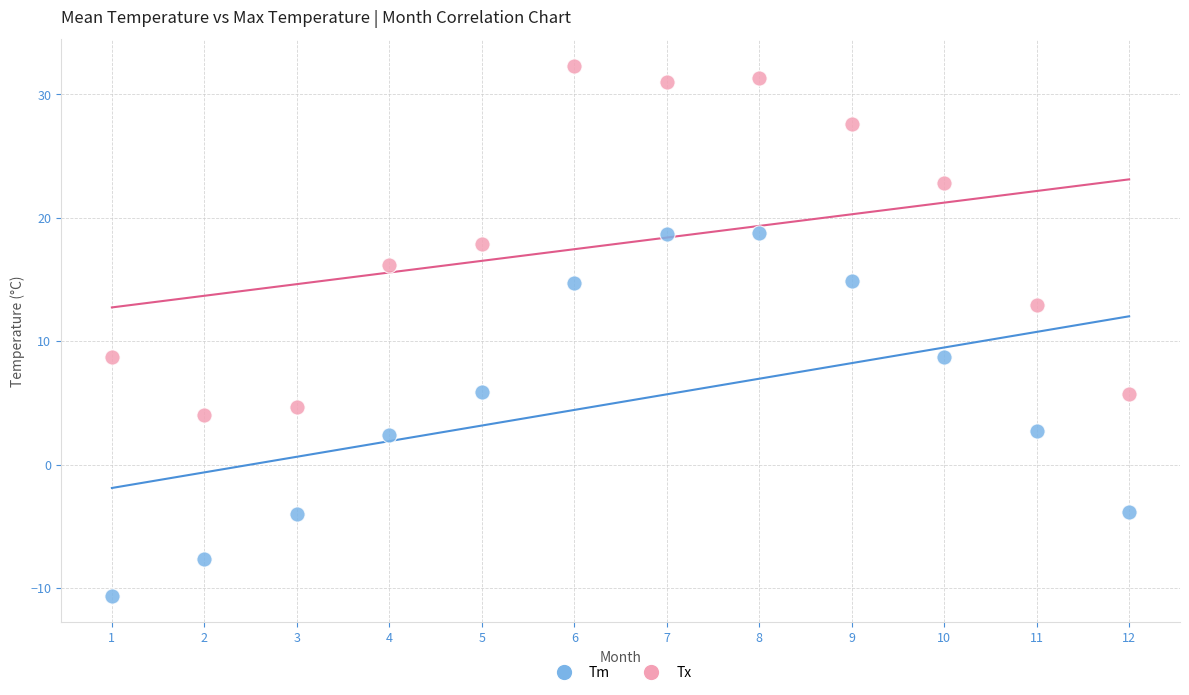

Across all data points, what is the range of Y values (max minus min)?

42.9